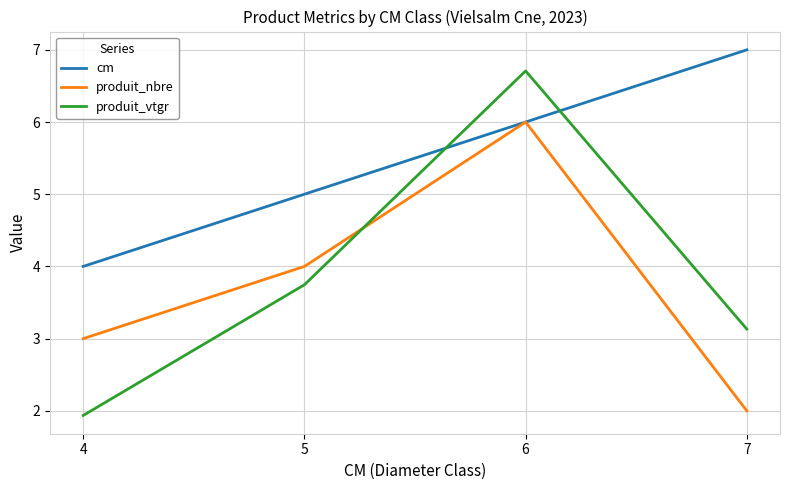

Where is the first local maximum for produit_vtgr?

6